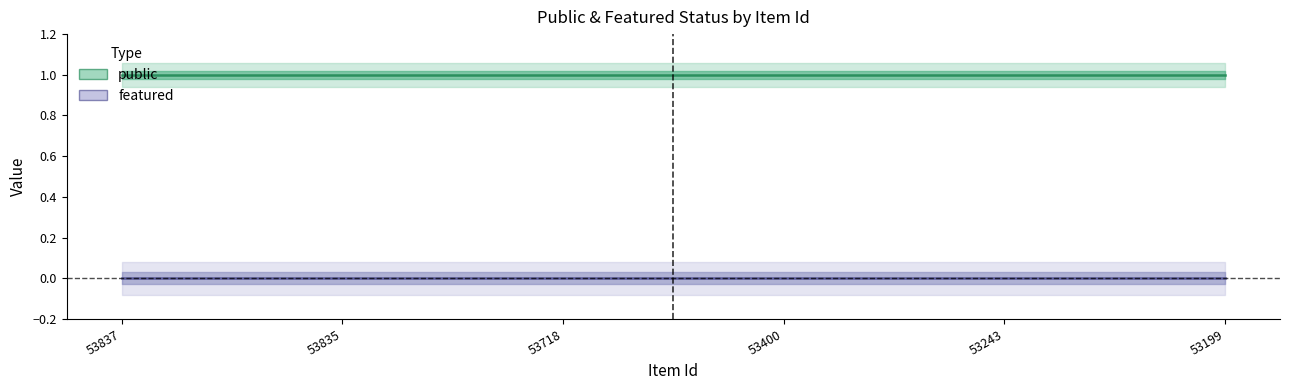

Is the value of featured at 53718 greater than the value of public at 53835?

No